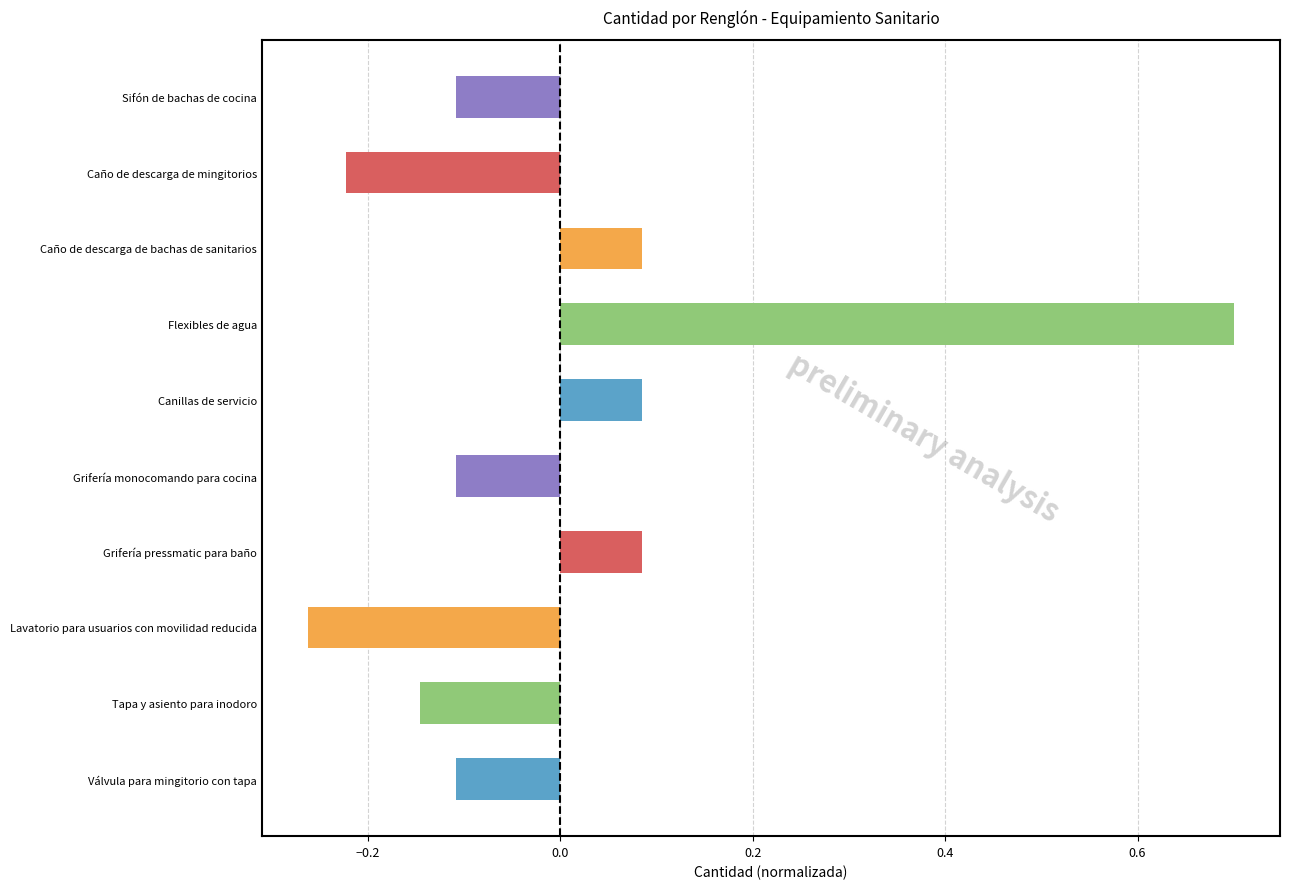

Which label corresponds to the largest value in the chart?

Flexibles de agua